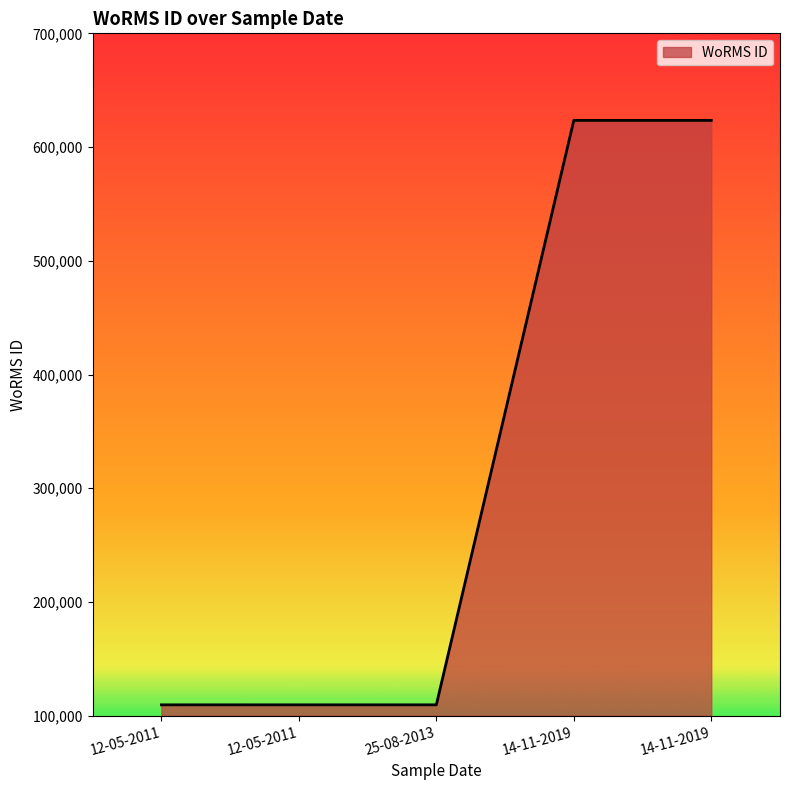

True or false: the data shows 623453 at 14-11-2019.

True